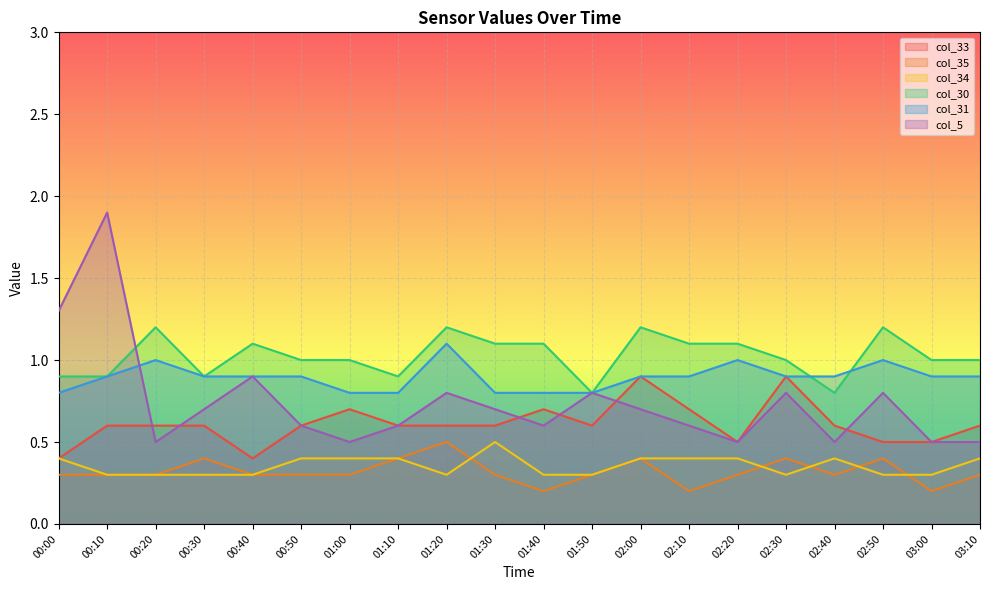

Reading left to right, extract all data points from this chart.

col_33: 00:00=0.4	00:10=0.6	00:20=0.6	00:30=0.6	00:40=0.4	00:50=0.6	01:00=0.7	01:10=0.6	01:20=0.6	01:30=0.6	01:40=0.7	01:50=0.6	02:00=0.9	02:10=0.7	02:20=0.5	02:30=0.9	02:40=0.6	02:50=0.5	03:00=0.5	03:10=0.6
col_35: 00:00=0.3	00:10=0.3	00:20=0.3	00:30=0.4	00:40=0.3	00:50=0.3	01:00=0.3	01:10=0.4	01:20=0.5	01:30=0.3	01:40=0.2	01:50=0.3	02:00=0.4	02:10=0.2	02:20=0.3	02:30=0.4	02:40=0.3	02:50=0.4	03:00=0.2	03:10=0.3
col_34: 00:00=0.4	00:10=0.3	00:20=0.3	00:30=0.3	00:40=0.3	00:50=0.4	01:00=0.4	01:10=0.4	01:20=0.3	01:30=0.5	01:40=0.3	01:50=0.3	02:00=0.4	02:10=0.4	02:20=0.4	02:30=0.3	02:40=0.4	02:50=0.3	03:00=0.3	03:10=0.4
col_30: 00:00=0.9	00:10=0.9	00:20=1.2	00:30=0.9	00:40=1.1	00:50=1.0	01:00=1.0	01:10=0.9	01:20=1.2	01:30=1.1	01:40=1.1	01:50=0.8	02:00=1.2	02:10=1.1	02:20=1.1	02:30=1.0	02:40=0.8	02:50=1.2	03:00=1.0	03:10=1.0
col_31: 00:00=0.8	00:10=0.9	00:20=1.0	00:30=0.9	00:40=0.9	00:50=0.9	01:00=0.8	01:10=0.8	01:20=1.1	01:30=0.8	01:40=0.8	01:50=0.8	02:00=0.9	02:10=0.9	02:20=1.0	02:30=0.9	02:40=0.9	02:50=1.0	03:00=0.9	03:10=0.9
col_5: 00:00=1.3	00:10=1.9	00:20=0.5	00:30=0.7	00:40=0.9	00:50=0.6	01:00=0.5	01:10=0.6	01:20=0.8	01:30=0.7	01:40=0.6	01:50=0.8	02:00=0.7	02:10=0.6	02:20=0.5	02:30=0.8	02:40=0.5	02:50=0.8	03:00=0.5	03:10=0.5